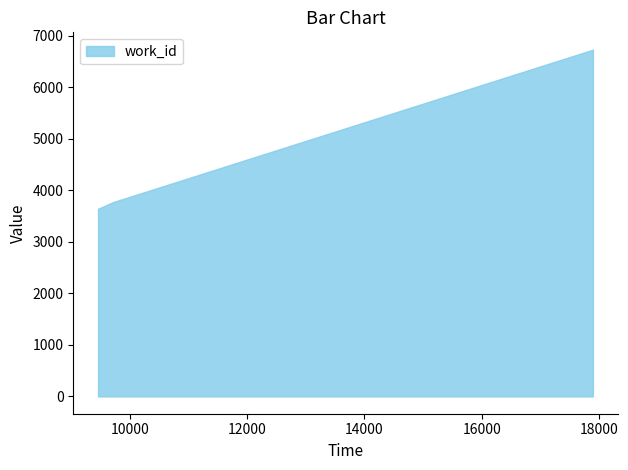

Rank the categories by value from lowest to highest.

9461, 9713, 17897